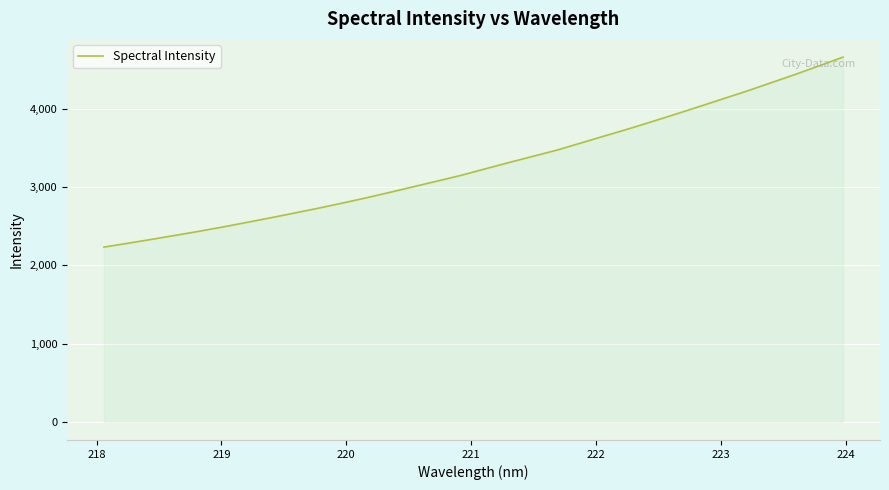

What is the sum of all values?

105171.4